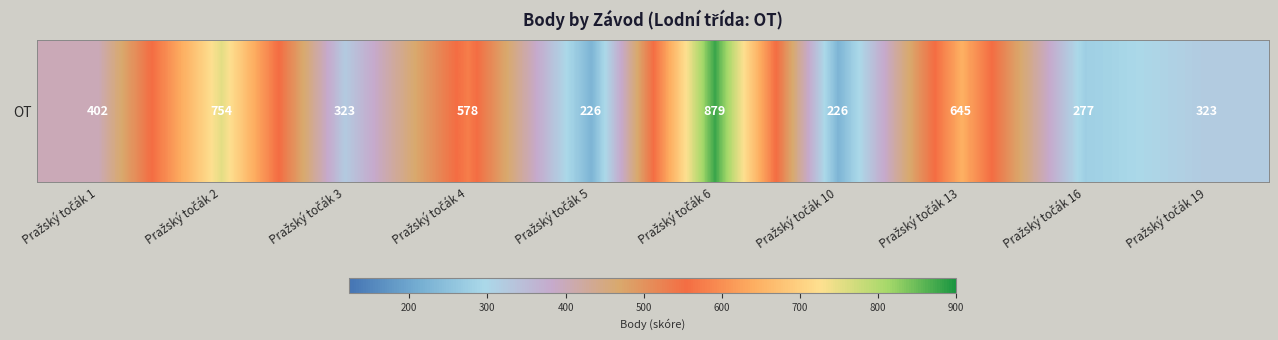

Count the number of values greater than 402.

4